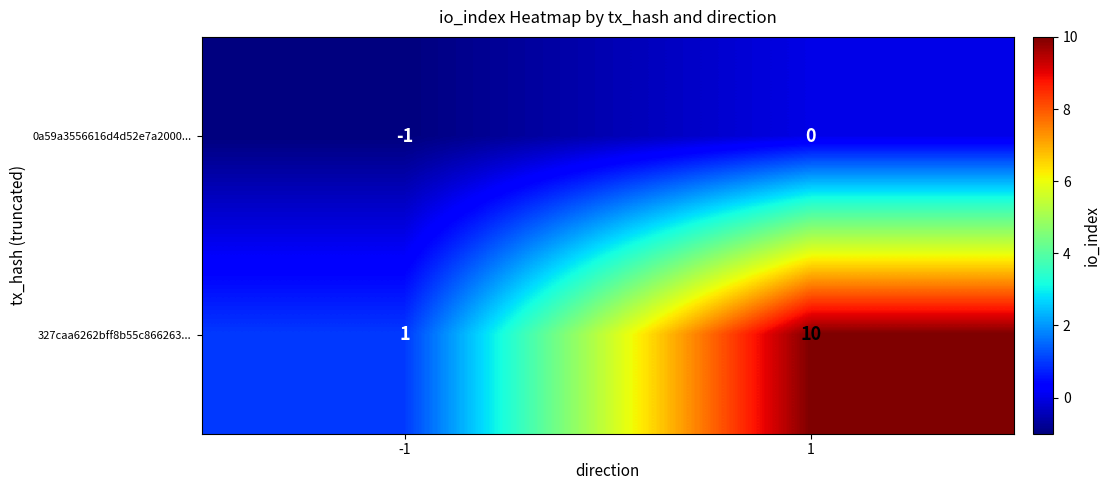

Reading left to right, transcribe all the data shown in this chart.

0a59a3556616d4d52e7a2000...: -1=-1	1=0
327caa6262bff8b55c866263...: -1=1	1=10